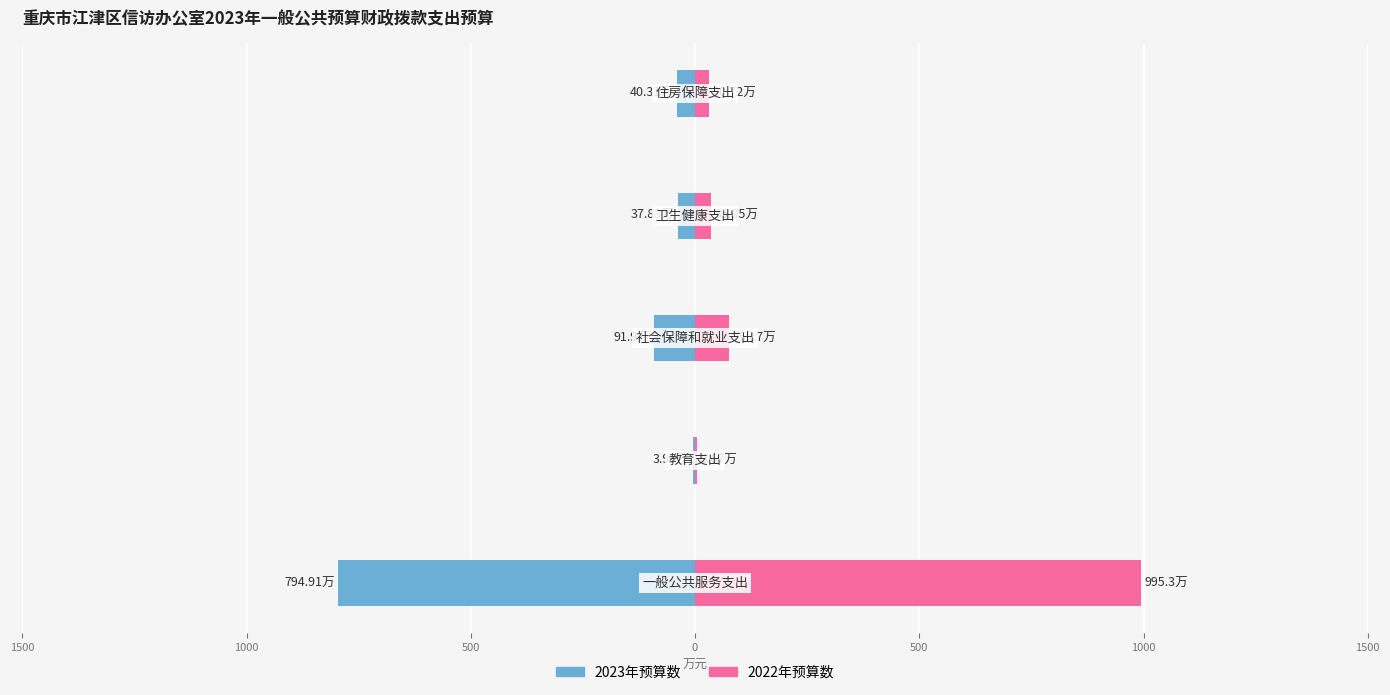

Which series has the largest total across all categories?

2022年预算数